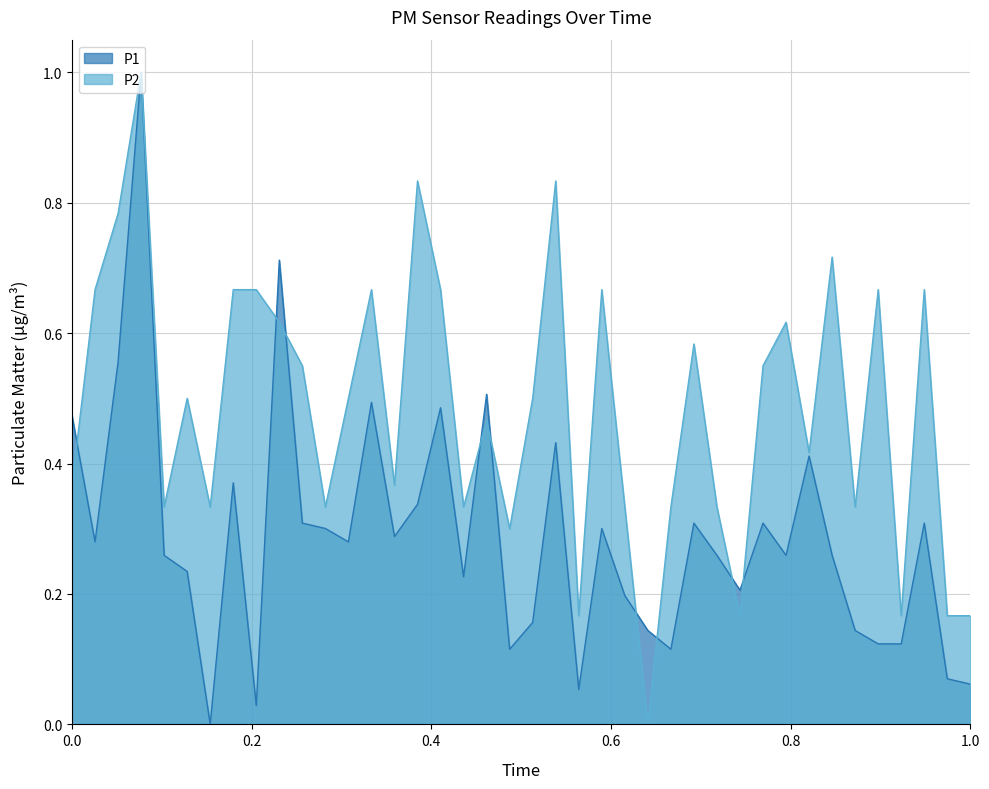

Which category has the lowest value in the P1 series?

00:15